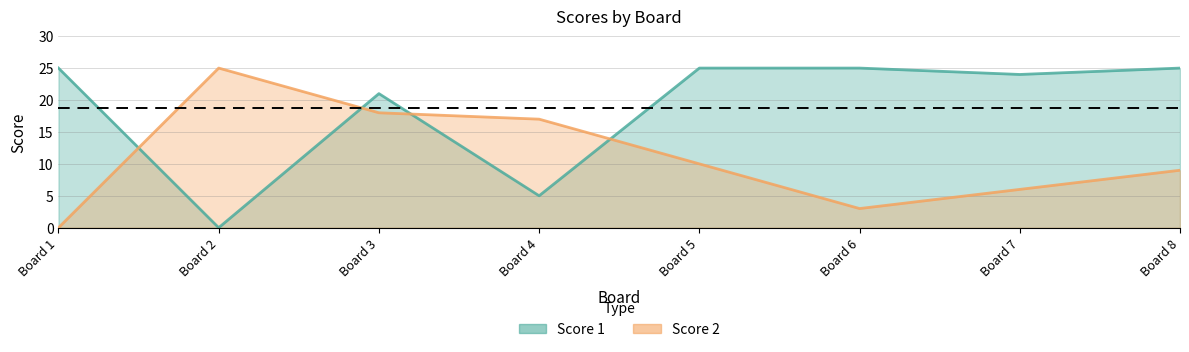

Between Board 7 and Board 8, which series saw the biggest shift?

Score 2